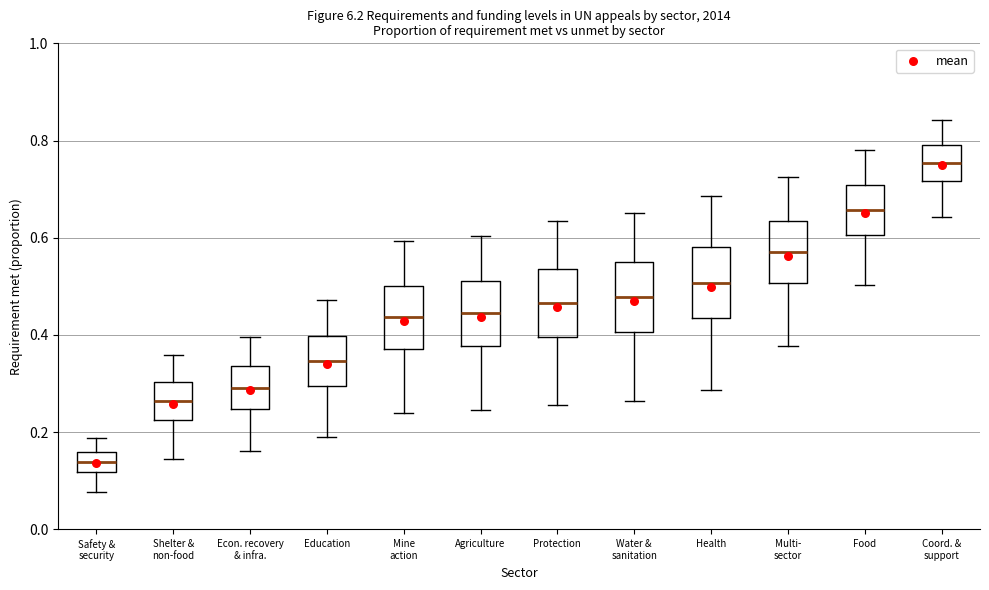

Reading left to right, read every box against the y-axis: the position of its median line, the range the box covers, and the ends of its whiskers. The values are not printed on the chart, so give them approximately, as read against the axis.

Safety & security: median 0.14, box 0.12 to 0.16, whiskers 0.08 to 0.18
Shelter & non-food: median 0.26, box 0.22 to 0.30, whiskers 0.14 to 0.36
Econ. recovery & infra.: median 0.30, box 0.24 to 0.34, whiskers 0.16 to 0.40
Education: median 0.34, box 0.30 to 0.40, whiskers 0.20 to 0.48
Mine action: median 0.44, box 0.38 to 0.50, whiskers 0.24 to 0.60
Agriculture: median 0.44, box 0.38 to 0.52, whiskers 0.24 to 0.60
Protection: median 0.46, box 0.40 to 0.54, whiskers 0.26 to 0.64
Water & sanitation: median 0.48, box 0.40 to 0.56, whiskers 0.26 to 0.66
Health: median 0.50, box 0.44 to 0.58, whiskers 0.28 to 0.68
Multi- sector: median 0.58, box 0.50 to 0.64, whiskers 0.38 to 0.72
Food: median 0.66, box 0.60 to 0.70, whiskers 0.50 to 0.78
Coord. & support: median 0.76, box 0.72 to 0.80, whiskers 0.64 to 0.84